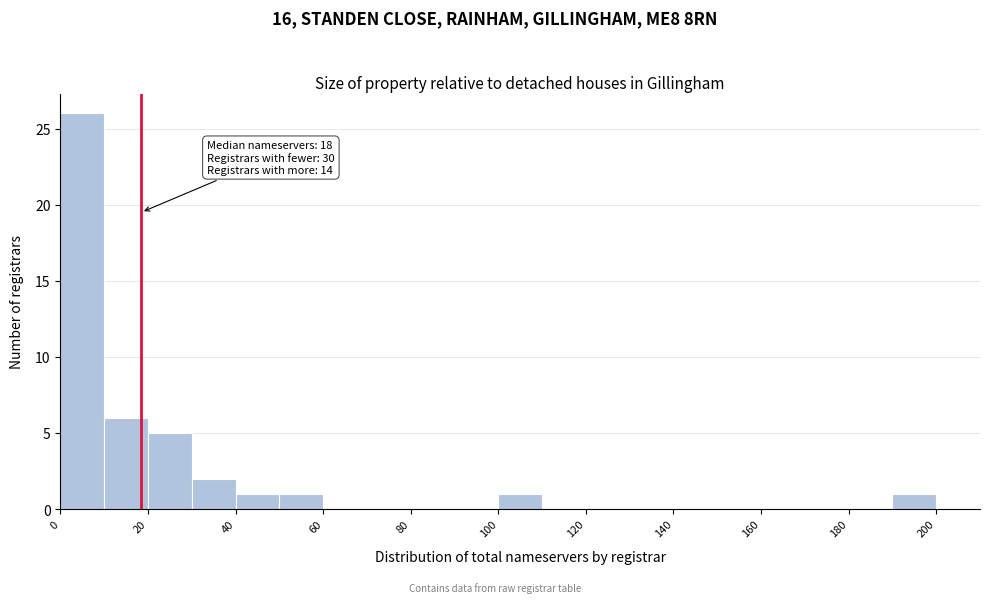

Which range on the x-axis has the tallest bar?

0 to 10